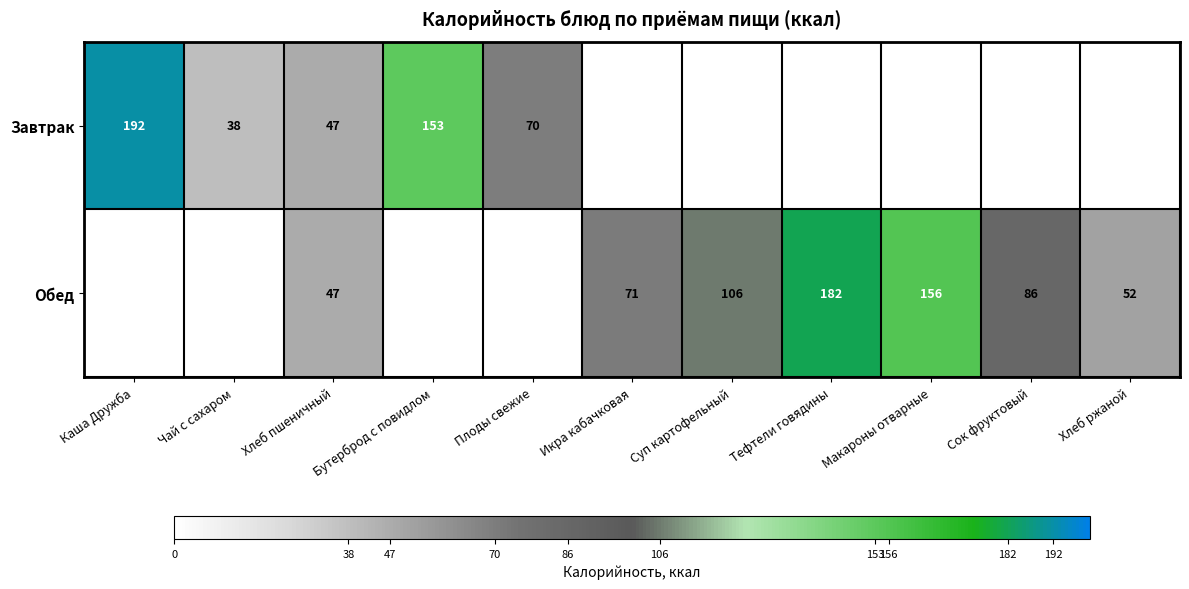

At how many categories does at least one series exceed 80?

6